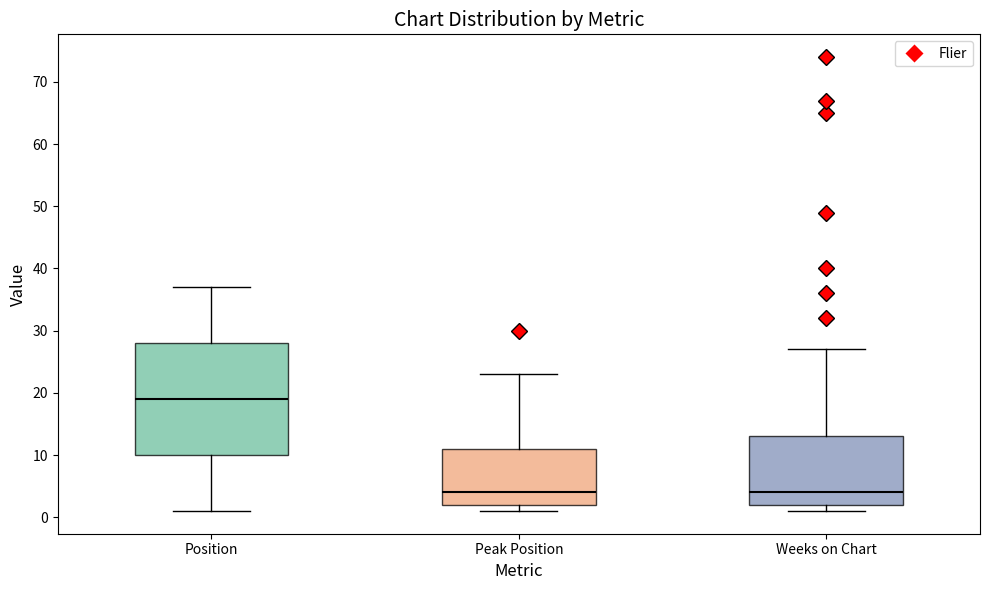

Which box is the tallest, from its lower edge to its upper edge?

Position